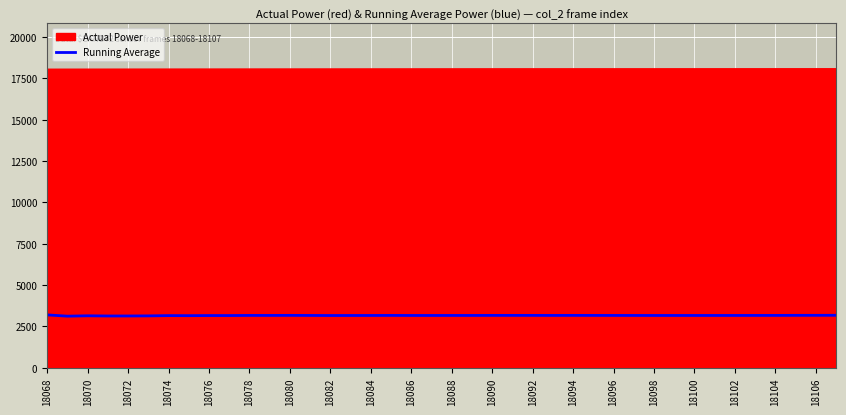

True or false: Actual Power and Running Average cross at least once.

False